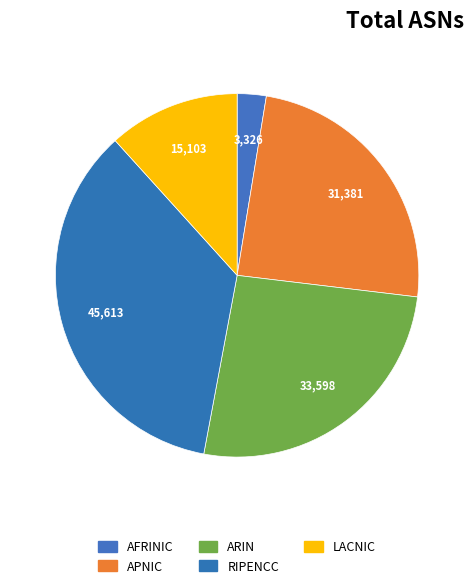

Which slice is the smallest?

AFRINIC